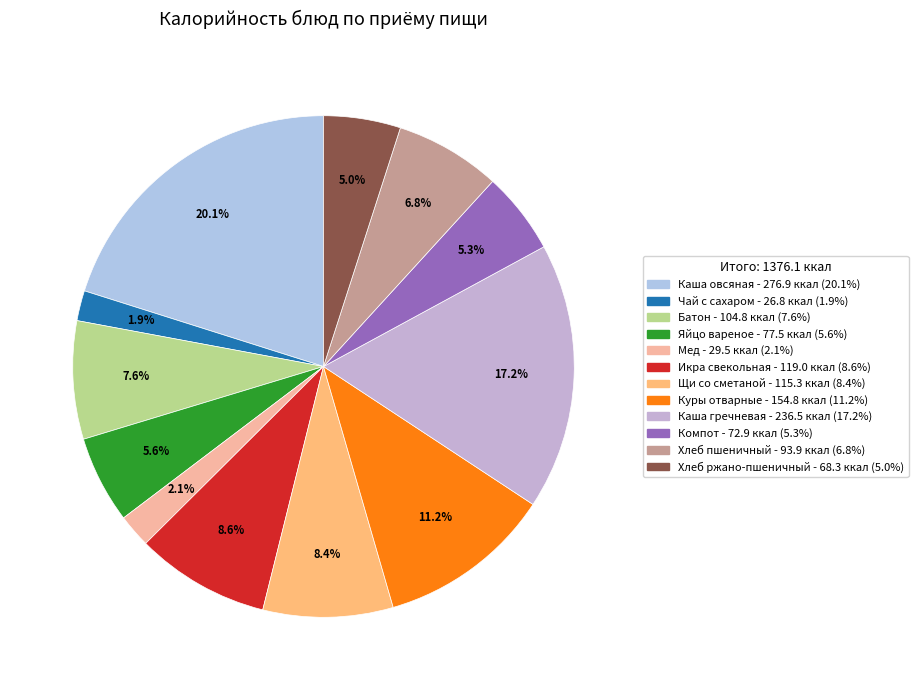

The Куры отварные slice represents 4% of the pie. True or false?

False